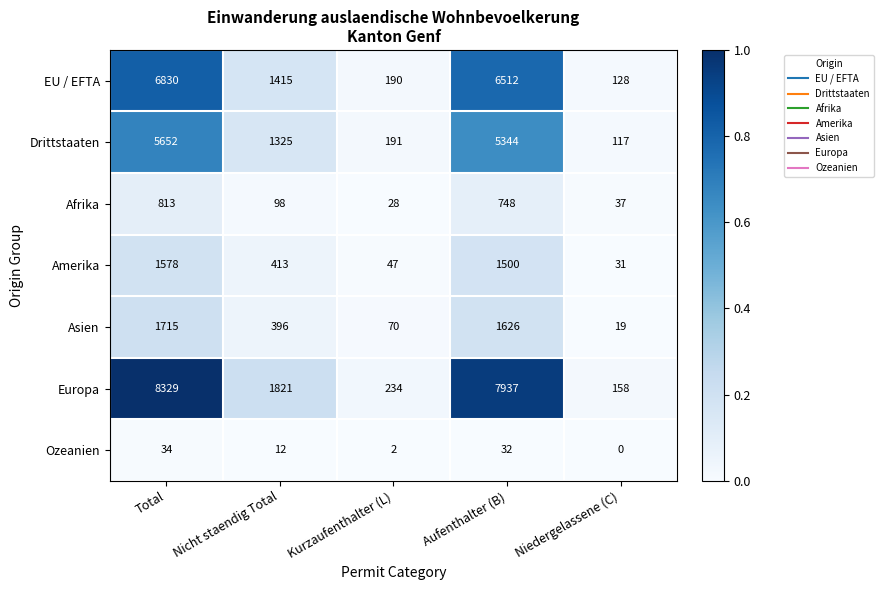

At how many categories does at least one series exceed 0?

5